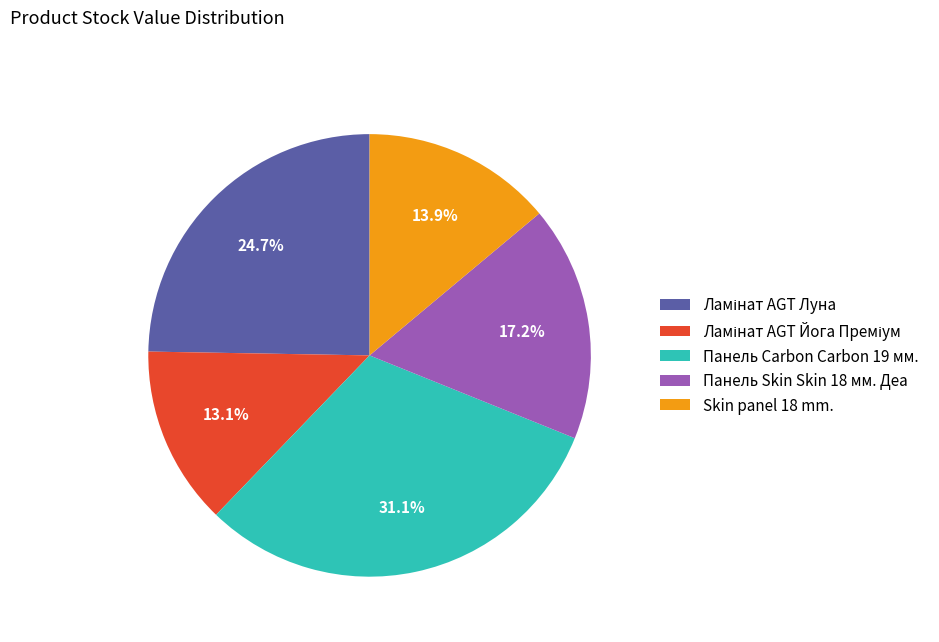

To the nearest percent, what is the difference between the largest and smallest slice percentages?

18%